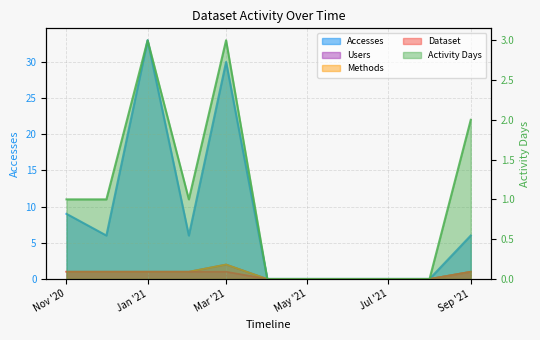

What is the label of the 11th point from the right?

Nov '20